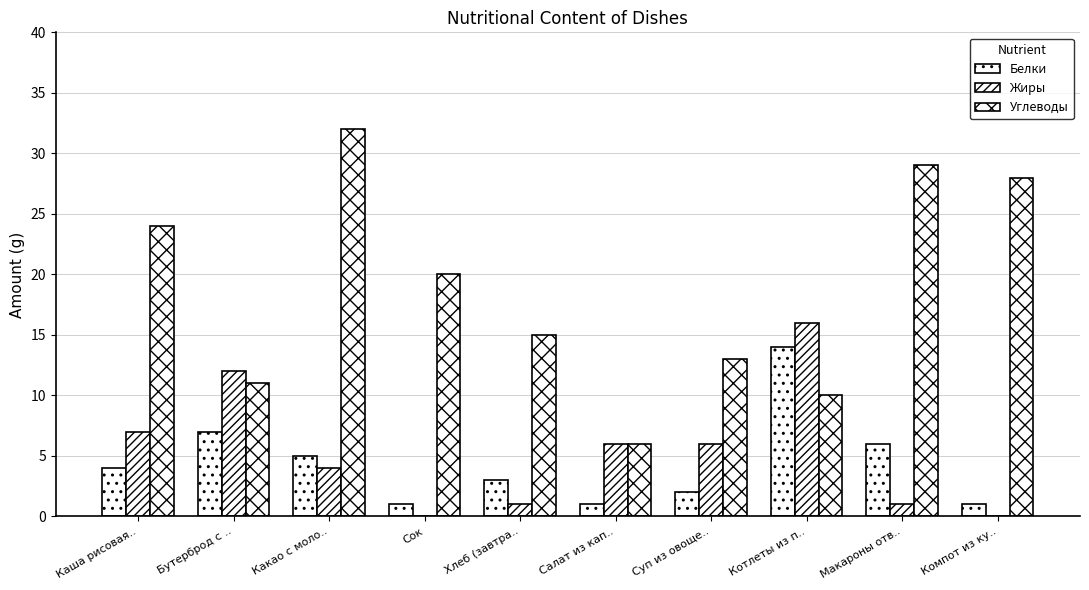

Is the value of Углеводы at Хлеб (завтра.. greater than the value of Белки at Хлеб (завтра..?

Yes